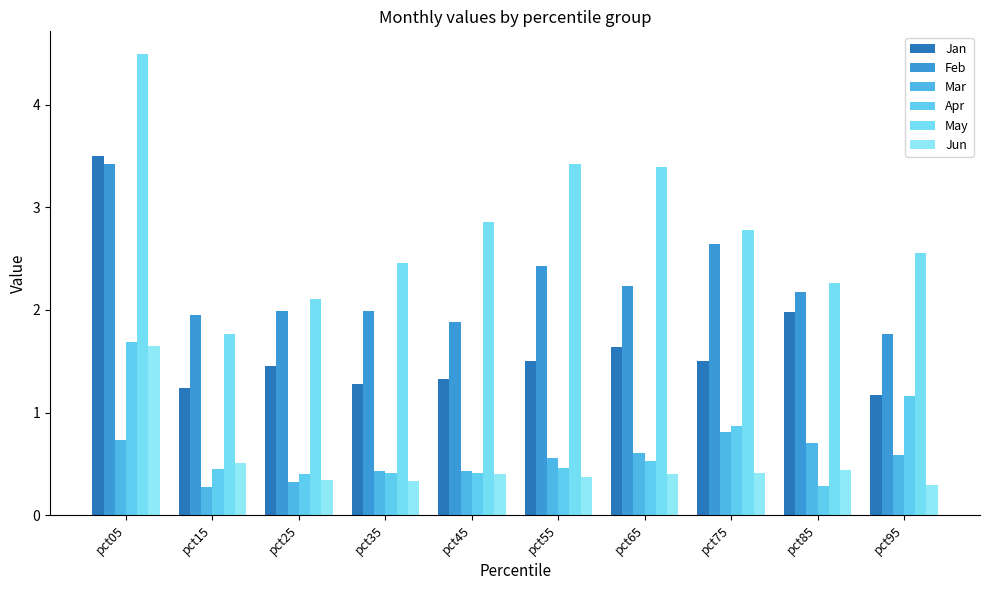

What is the difference between the maximum and second lowest values in the Feb series?

1.5